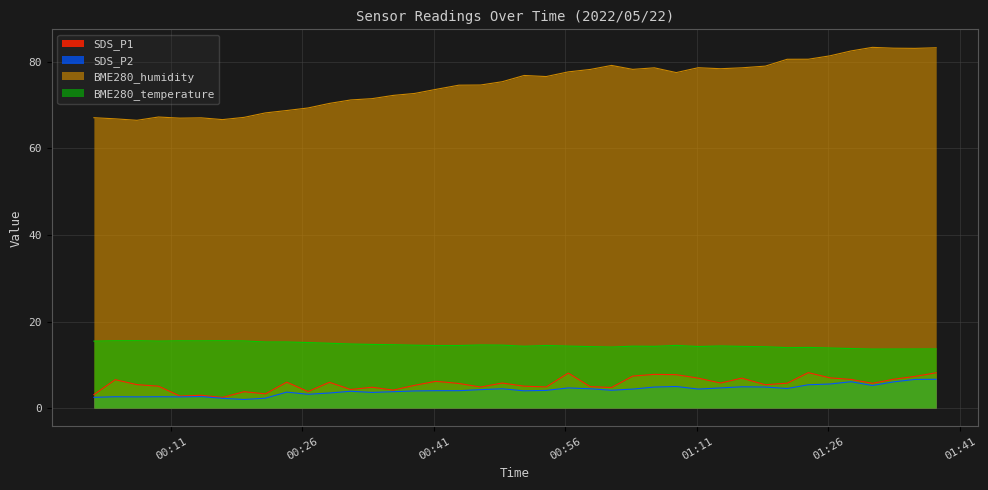

Which label corresponds to the largest value in the chart?

2022/05/22 01:31:01